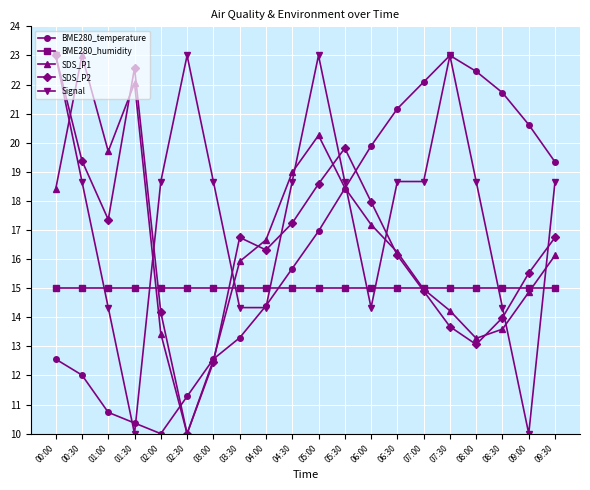

What is the minimum value shown in the chart?

10.0